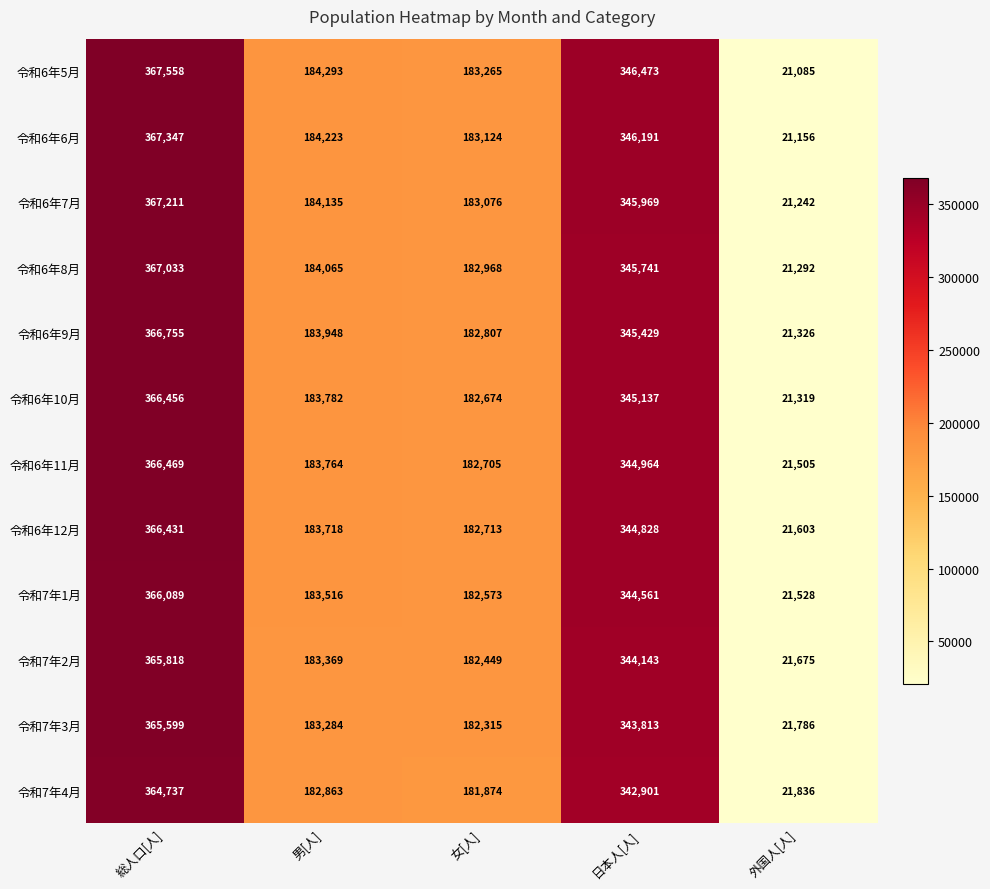

What is the maximum value for 令和6年6月?

367347